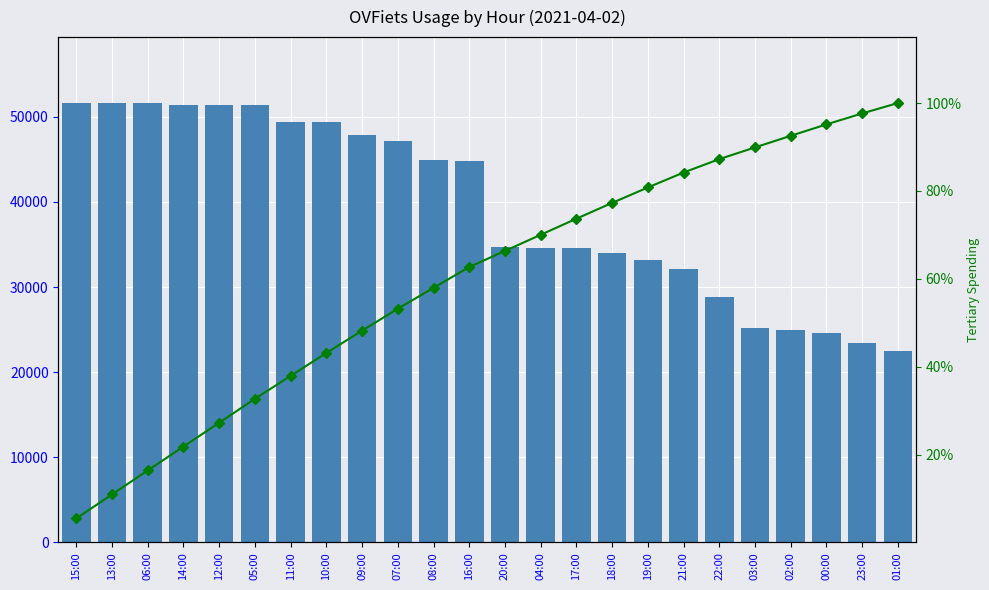

At which category is the sum across all series the highest?

06:00